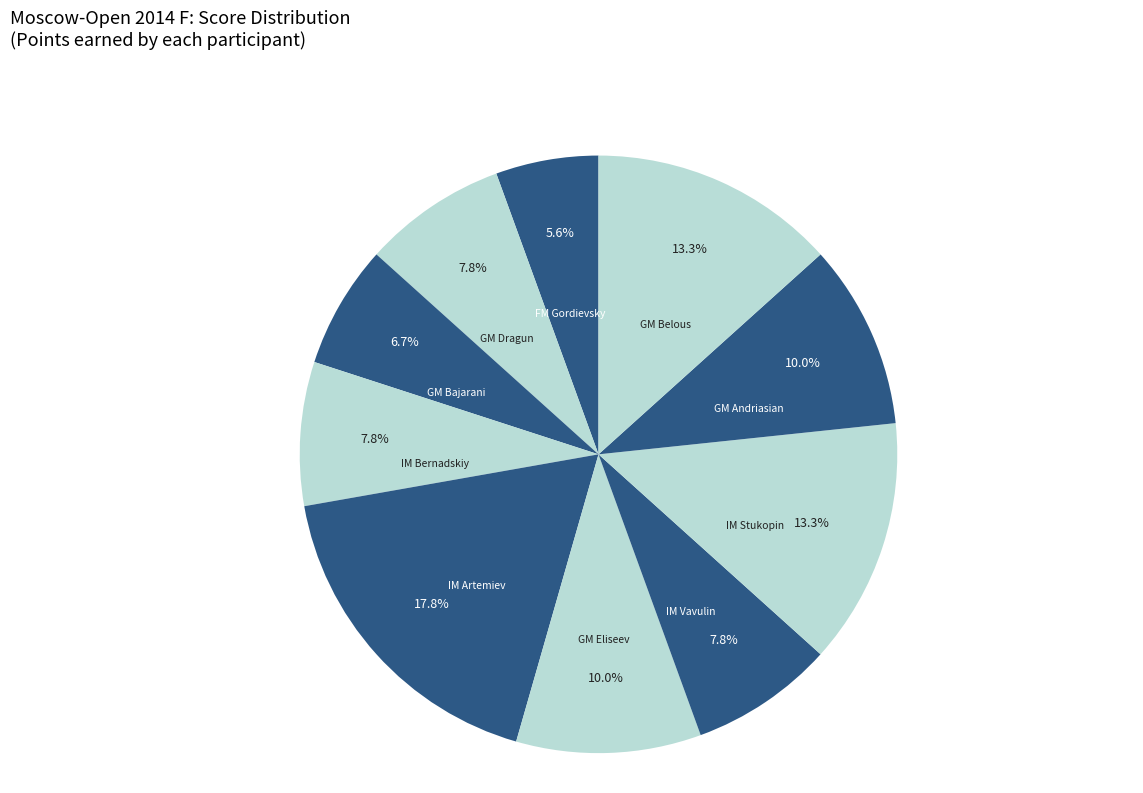

Count the number of slices in the pie.

10